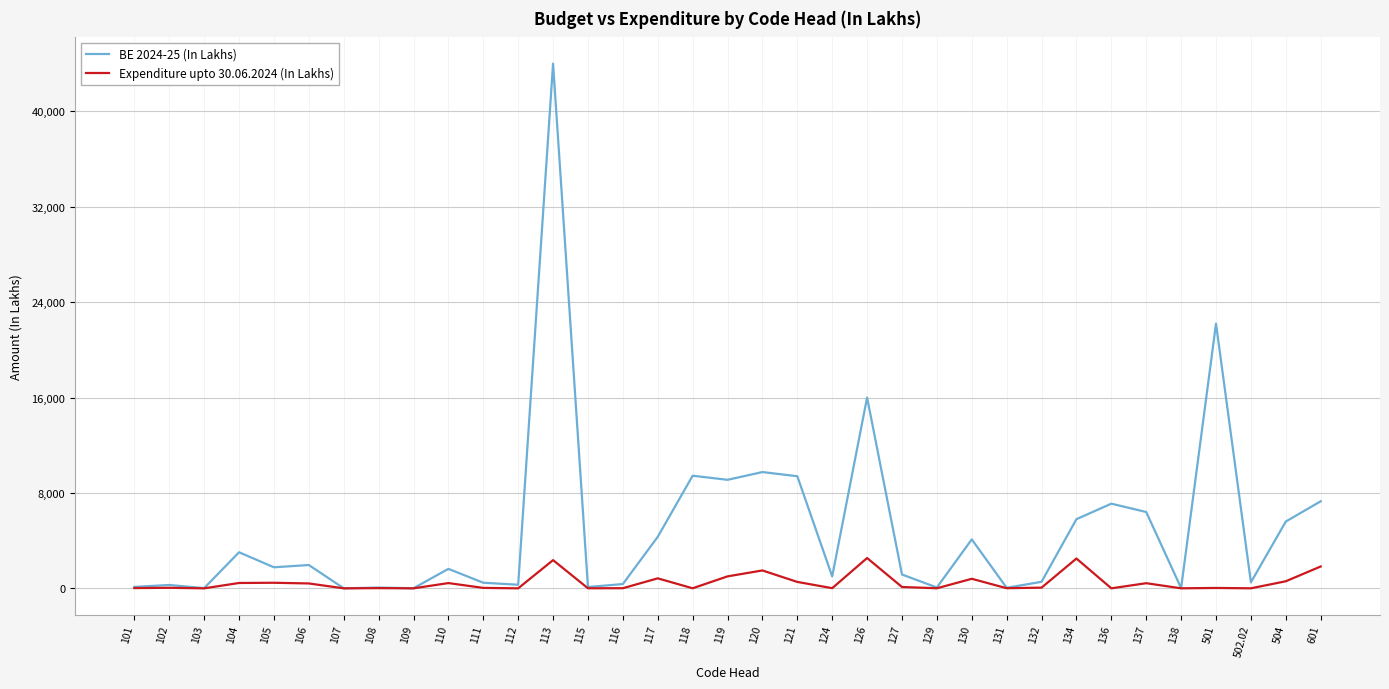

At which category is the sum across all series the highest?

113